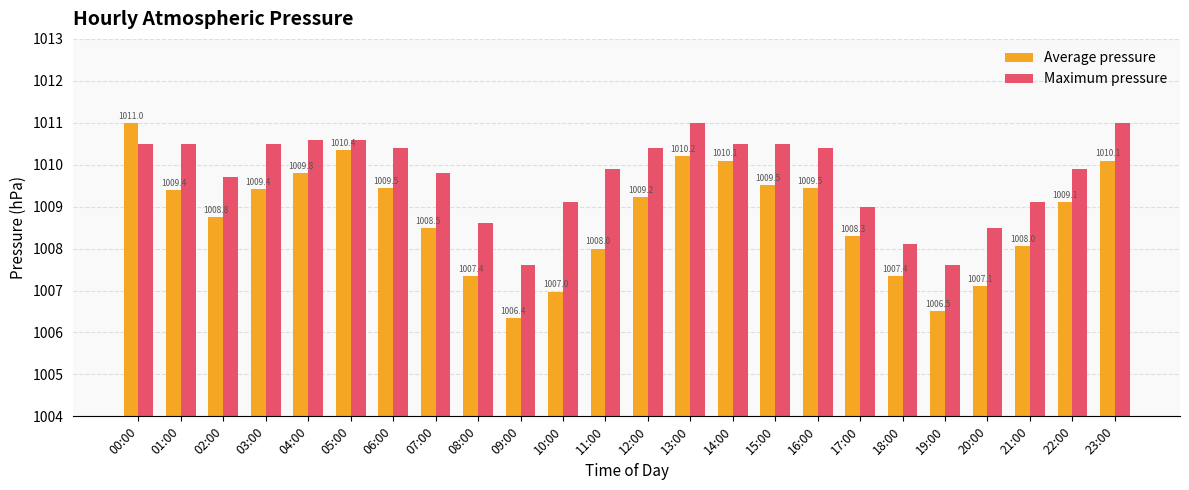

What is the highest value of the Average pressure series?

1011.0